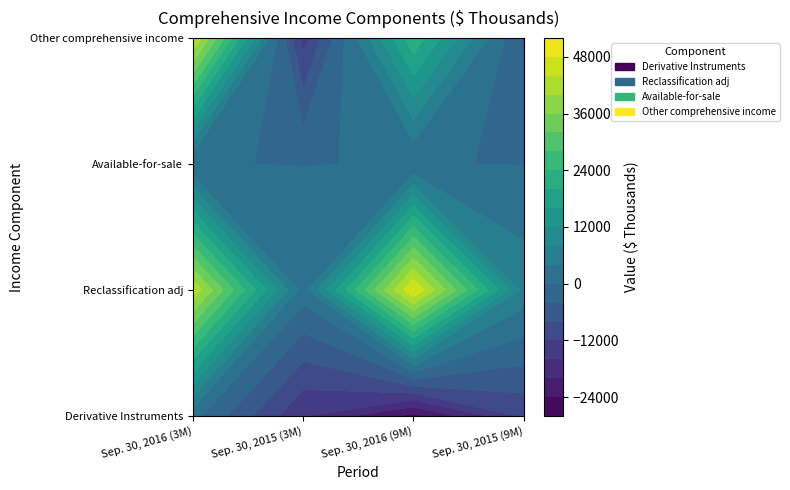

What is the difference between the maximum and minimum values in the Available-for-sale (3M) series?

96